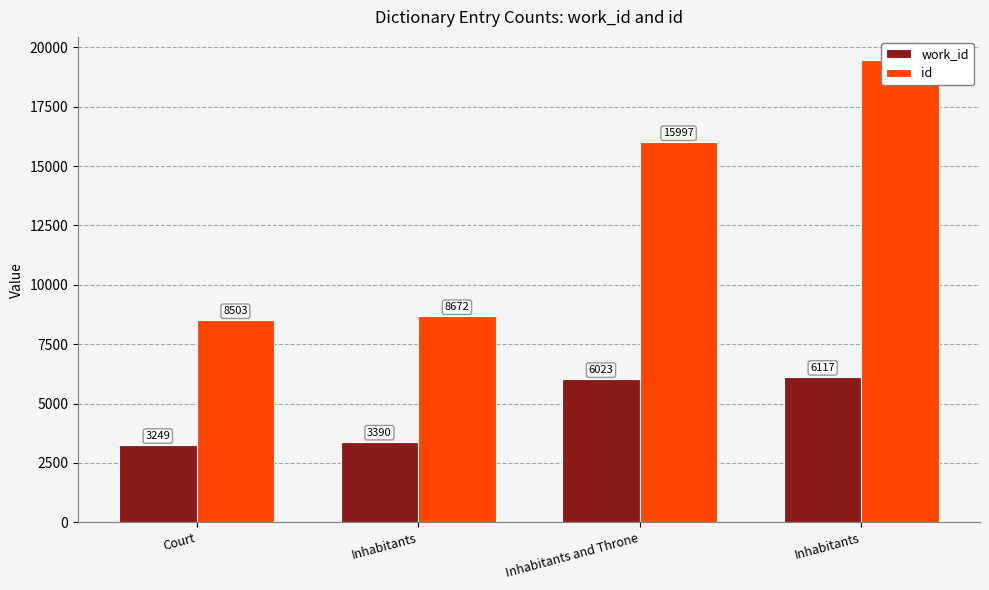

Rank the series at Inhabitants from highest to lowest value.

id, work_id